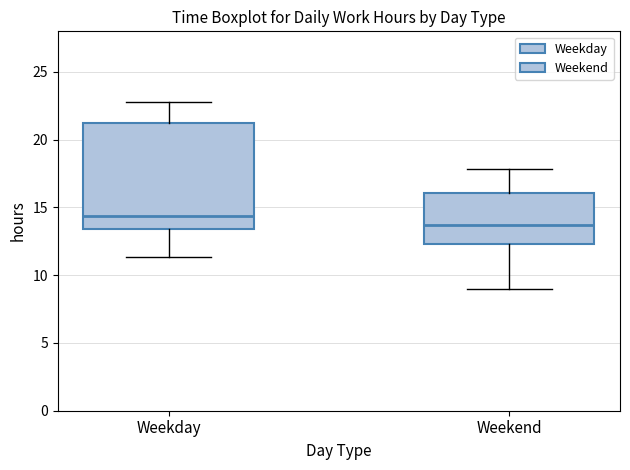

Which box's median line is the highest?

Weekday